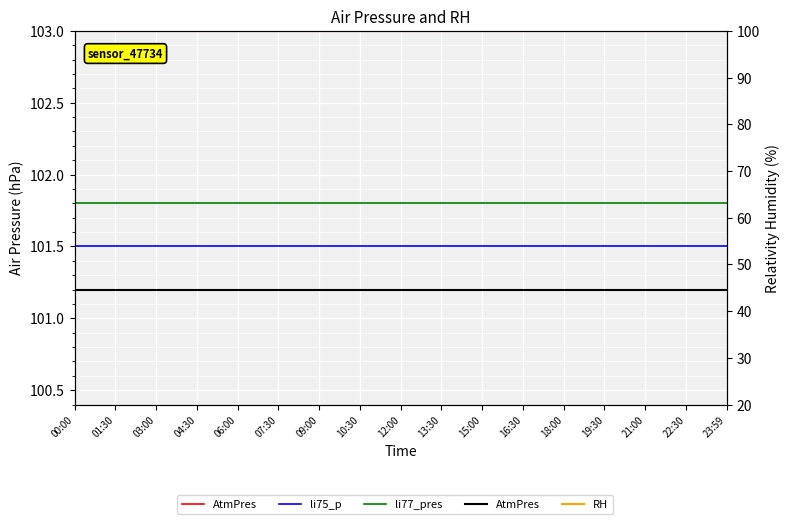

True or false: li75_p and RH intersect in this chart.

False